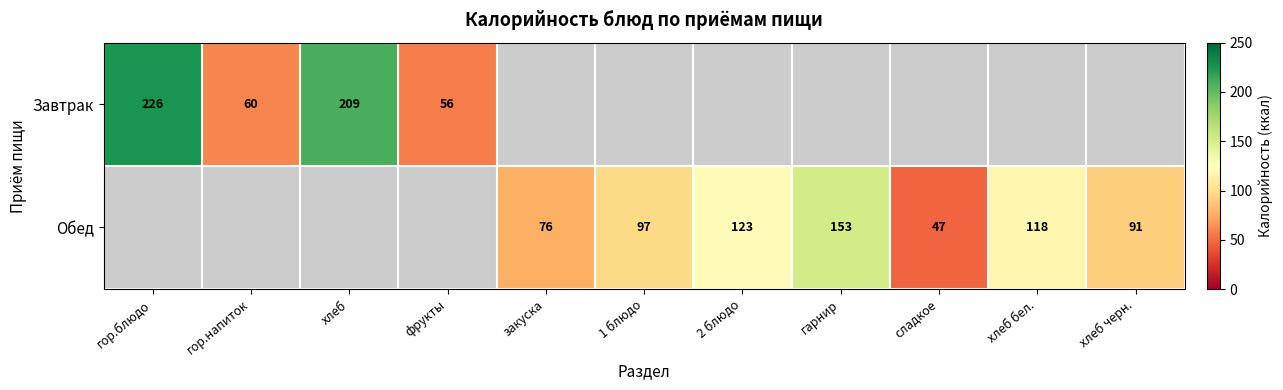

Is it true that Завтрак equals 209 at хлеб?

True